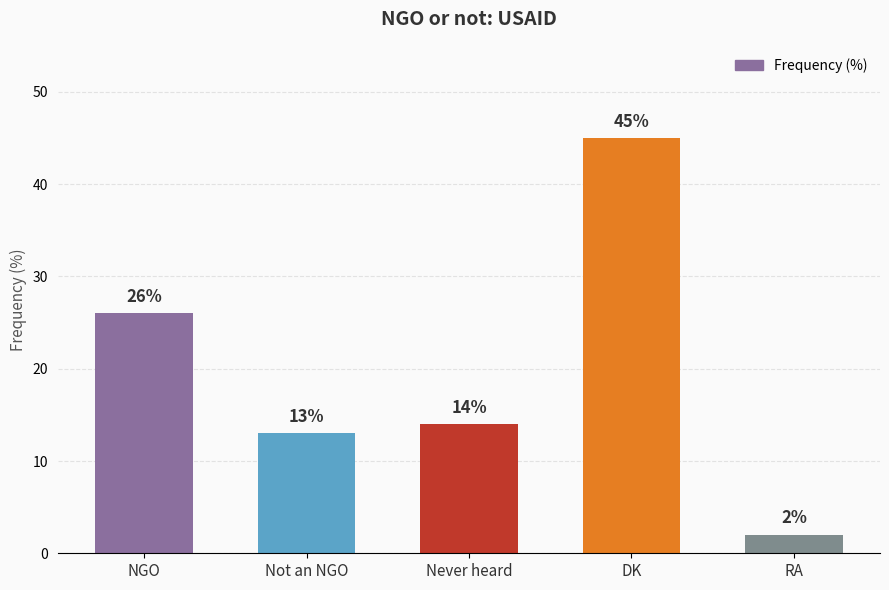

How many series are shown in this chart?

1